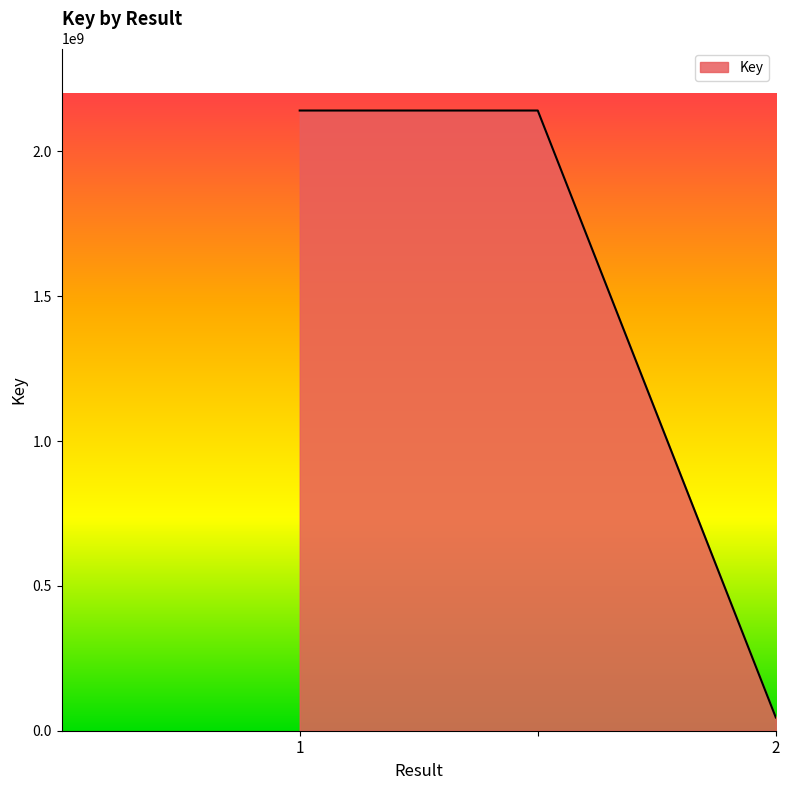

Reading left to right, what are all the values shown in this chart?

2141098134	2141098134	45720784